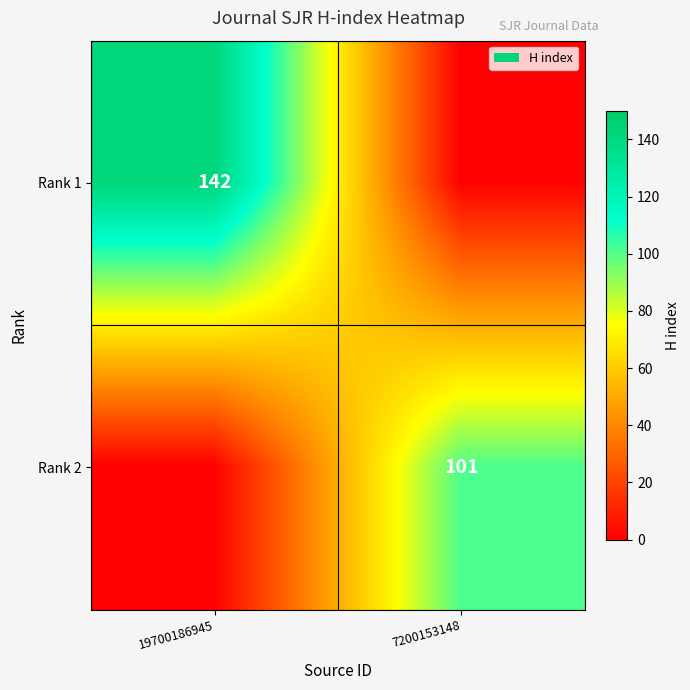

What is the difference between the highest and lowest values at 7200153148?

101